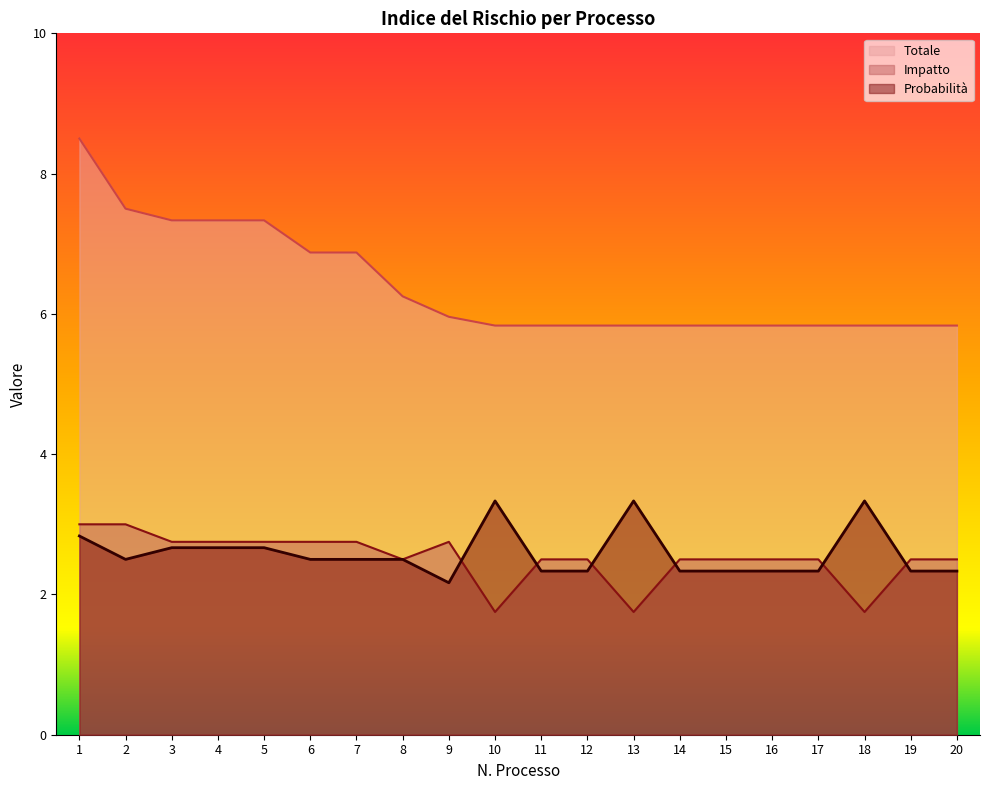

Rank the series at 3 from lowest to highest value.

Probabilità, Impatto, Totale